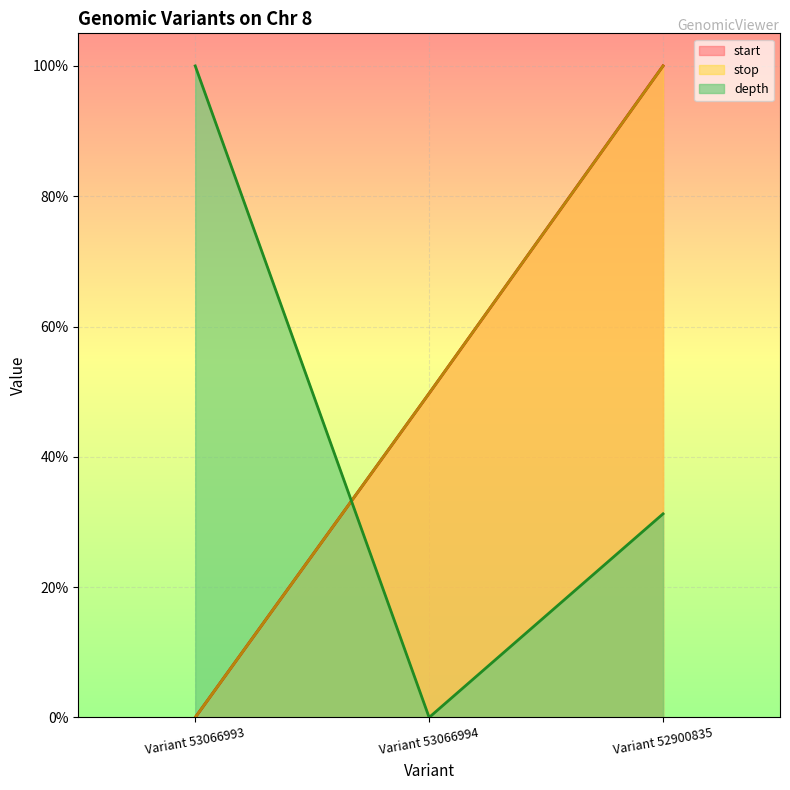

How many lines are shown in the chart?

3